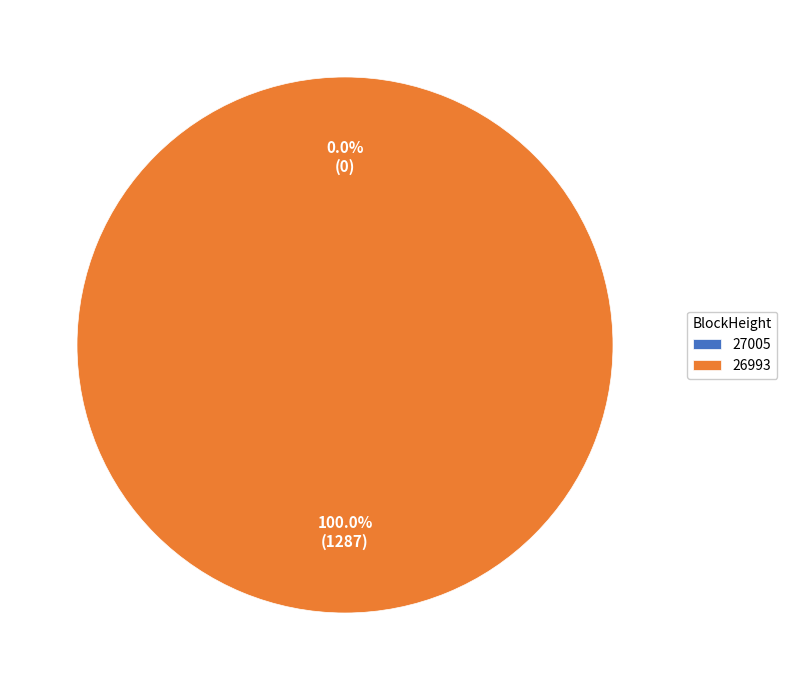

Count the number of slices in the pie.

2